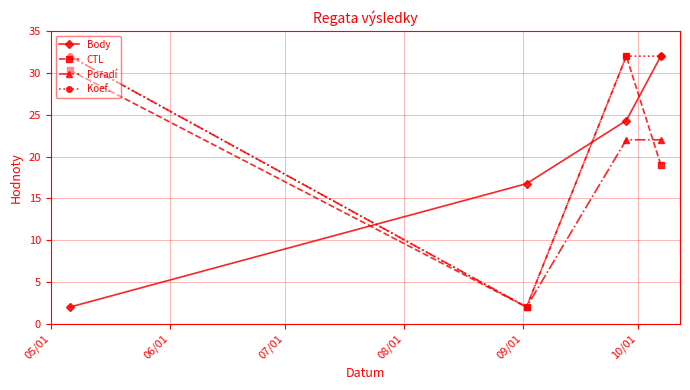

What is the minimum value shown in the chart?

2.0